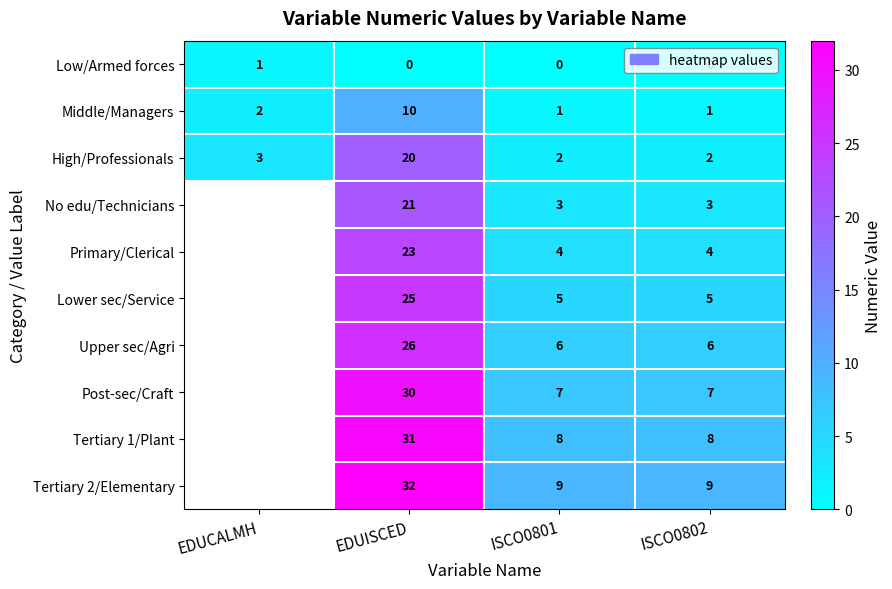

True or false: Upper sec/Agri has a value of 26 at EDUISCED.

True